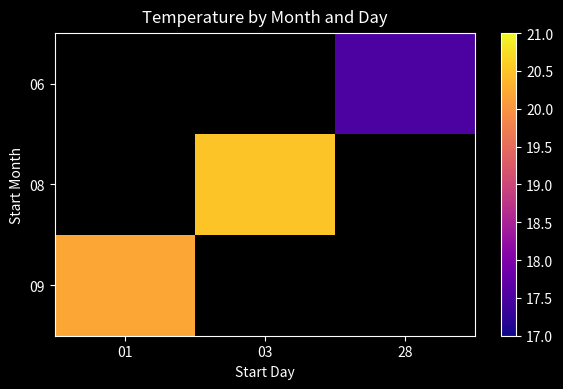

Is the value of 08 at 03 greater than the value of 06 at 28?

Yes